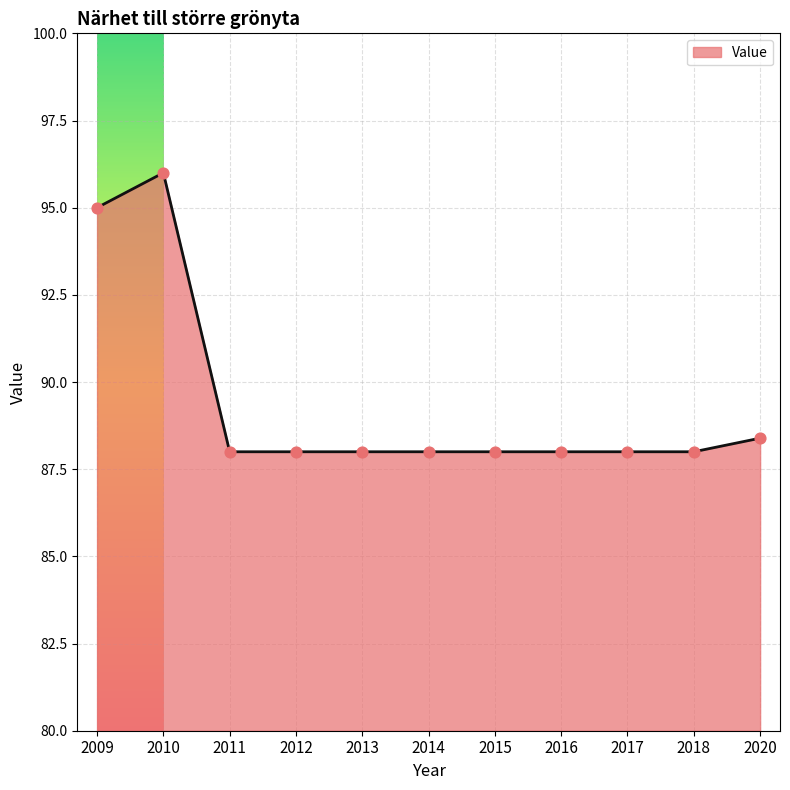

Approximately how many times larger is the value at 2015 compared to 2014?

1.0